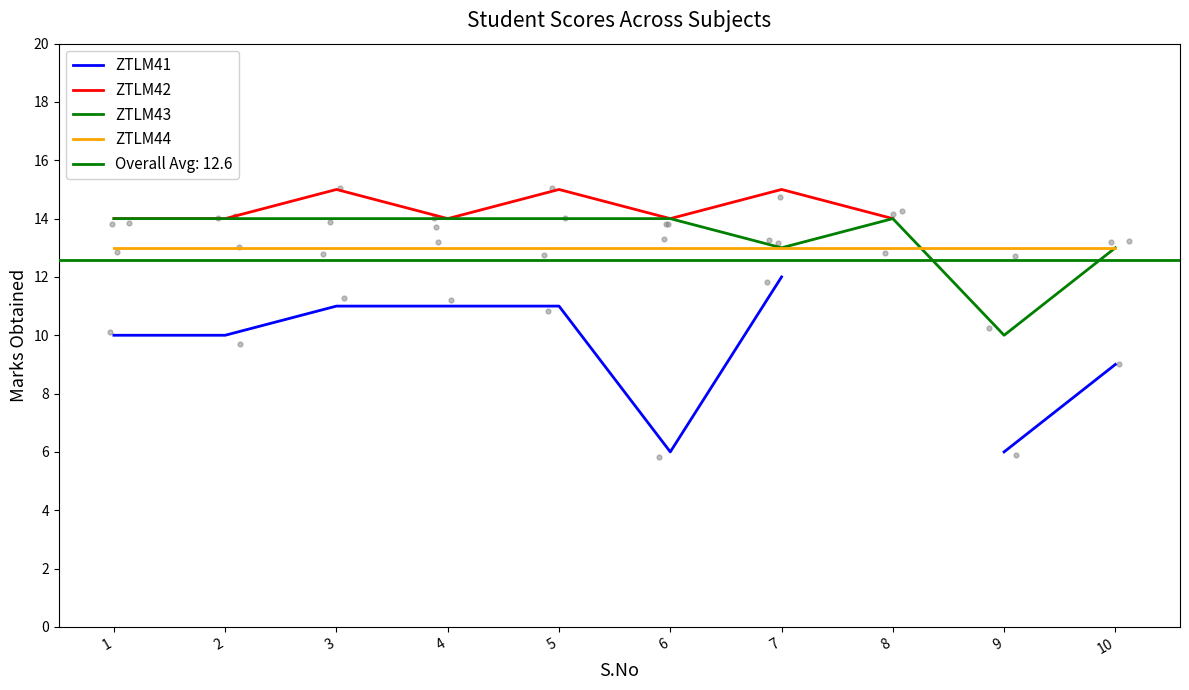

What are all the series names shown in the legend?

ZTLM41, ZTLM42, ZTLM43, ZTLM44